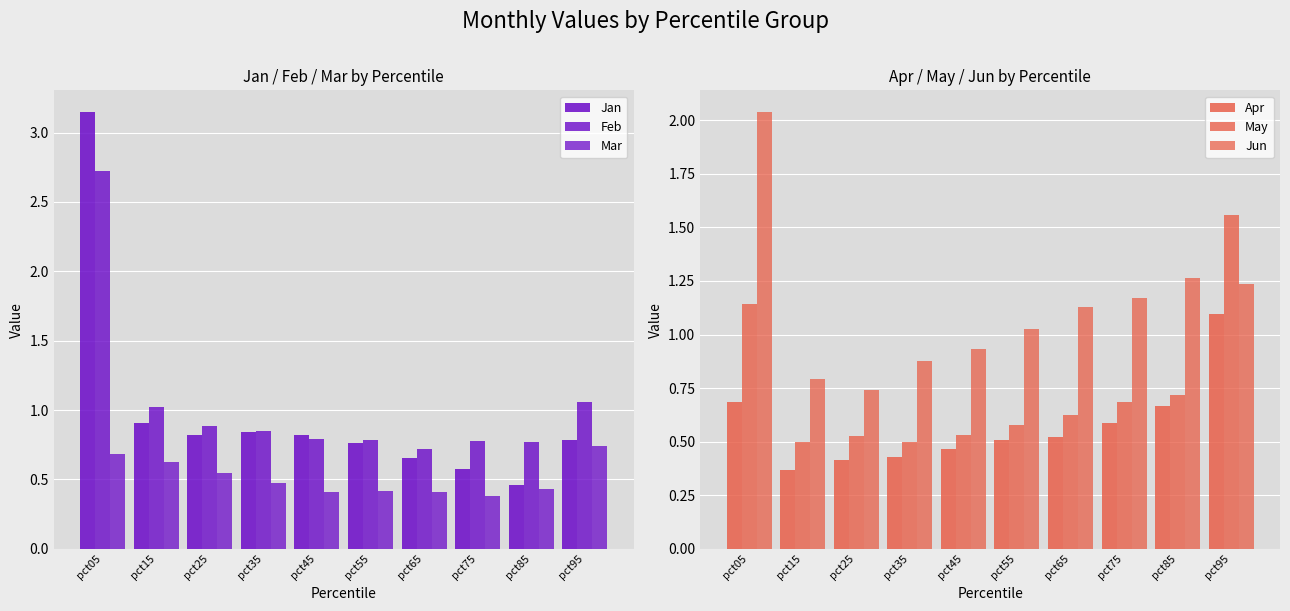

At which label is May closest to 1?

pct05